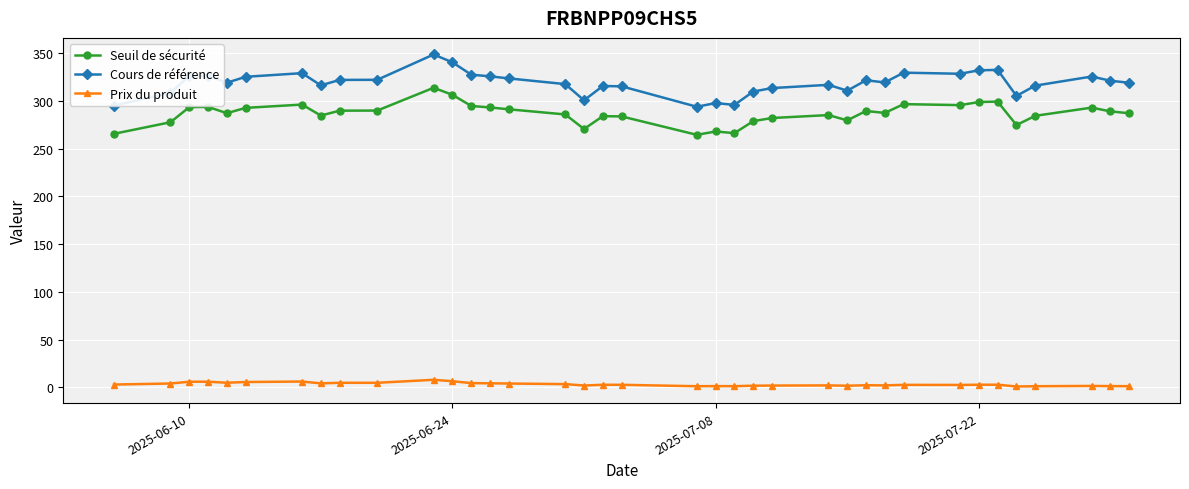

Which series has the widest spread of values?

Cours de référence